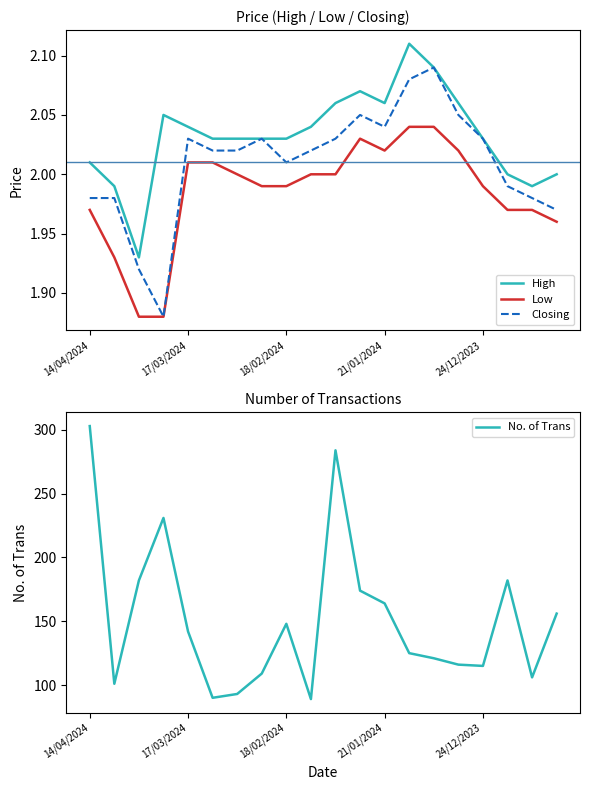

What is the lowest value of the No. of Trans series?

89